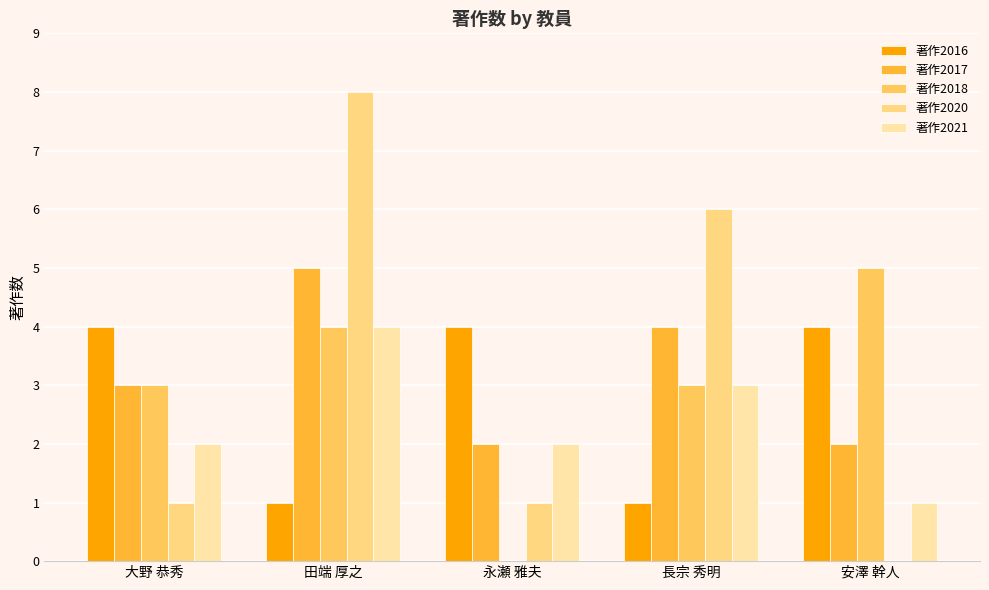

Which series changed the most between 大野 恭秀 and 安澤 幹人?

著作2018